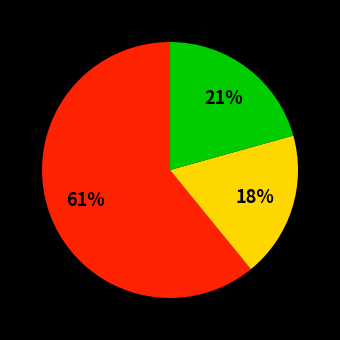

To the nearest percent, what is the average slice percentage?

33%